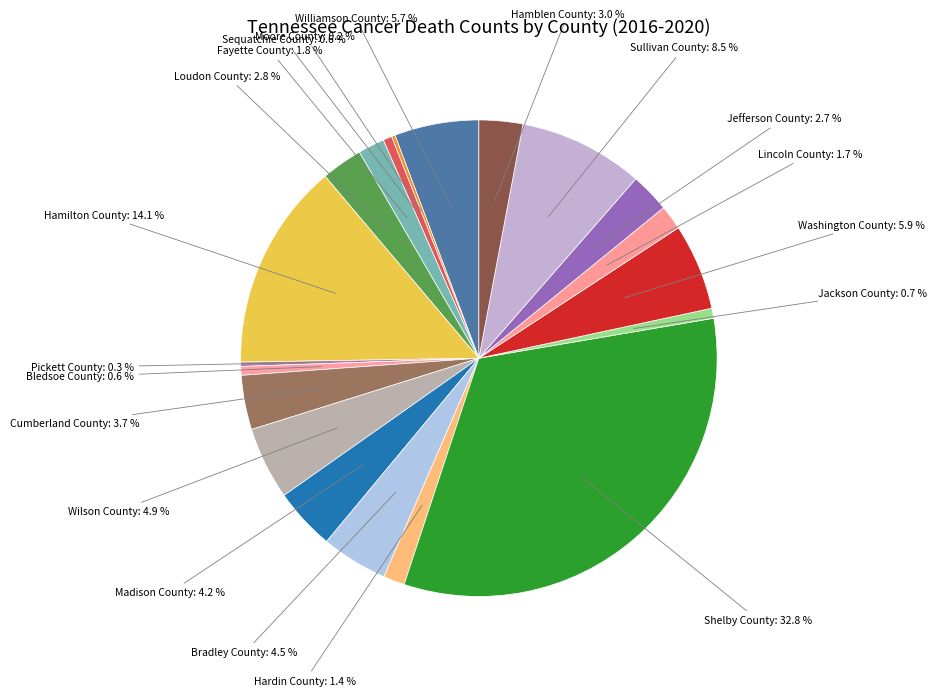

What percentage is the Hamblen County slice, to the nearest percent?

3%